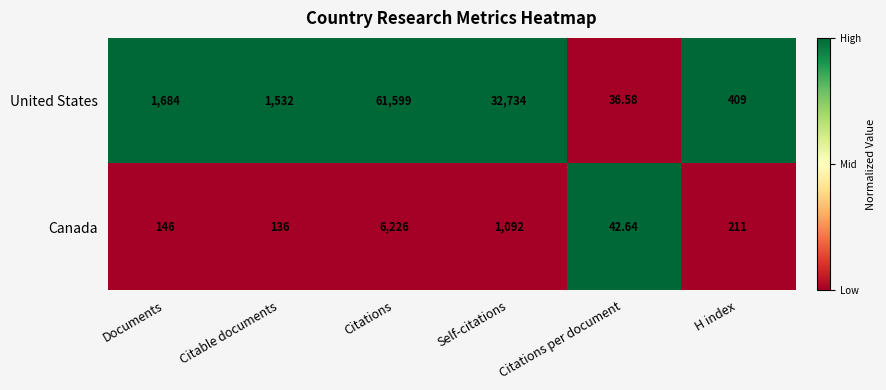

Which label corresponds to the smallest value in the chart?

Citations per document